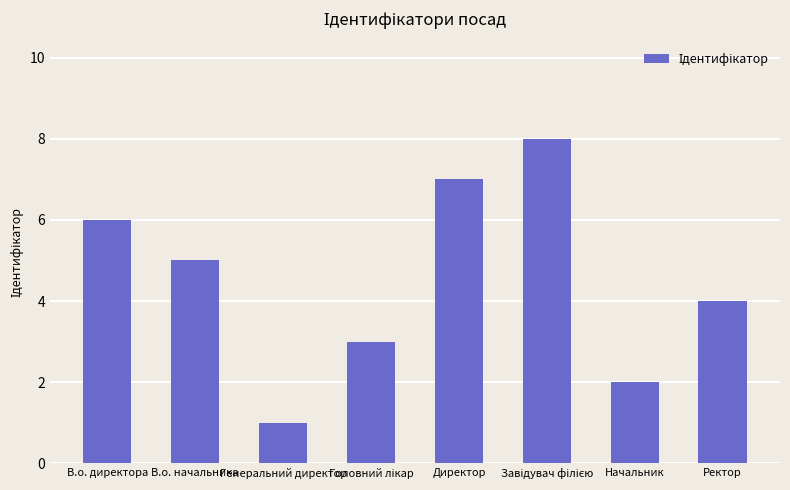

The value at Директор is 4. True or false?

False